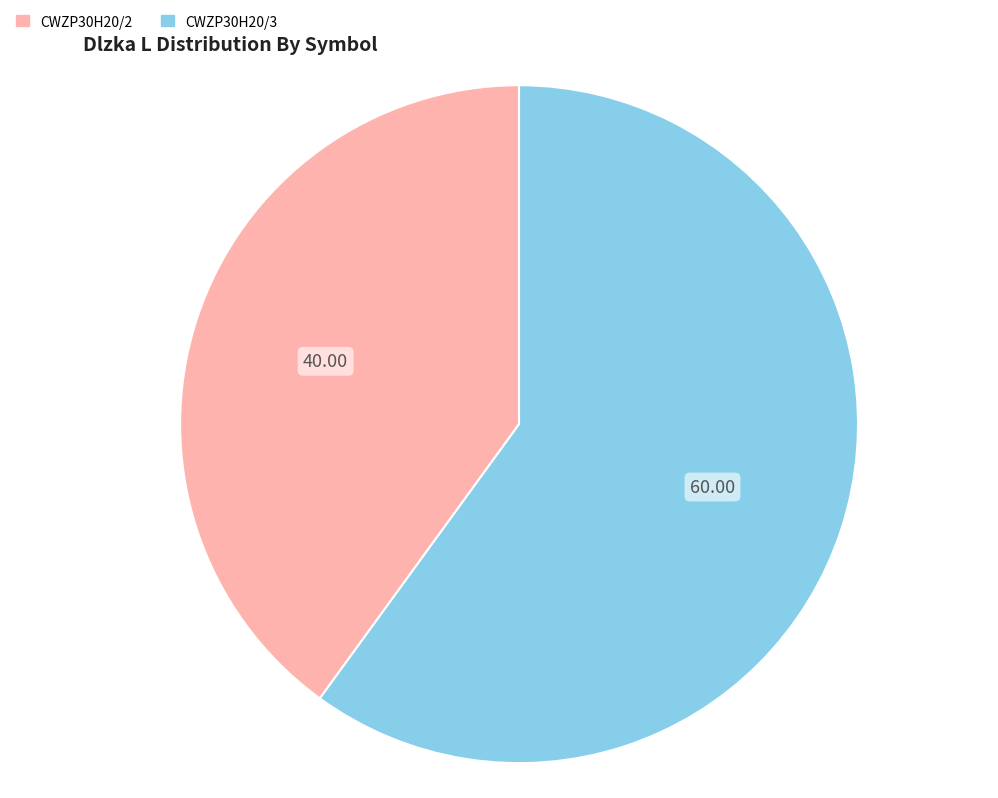

Which has a higher value, CWZP30H20/3 or CWZP30H20/2?

CWZP30H20/3